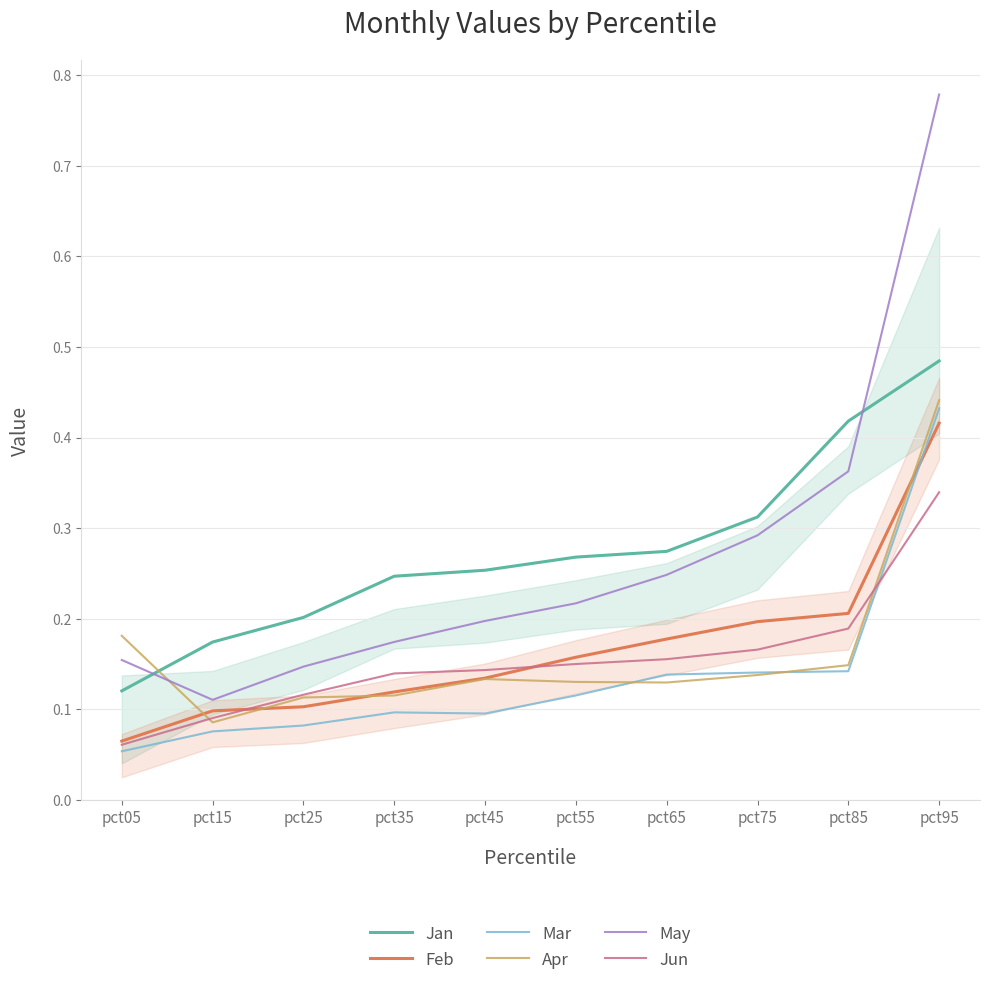

What is the total value across all series at pct35?

0.9